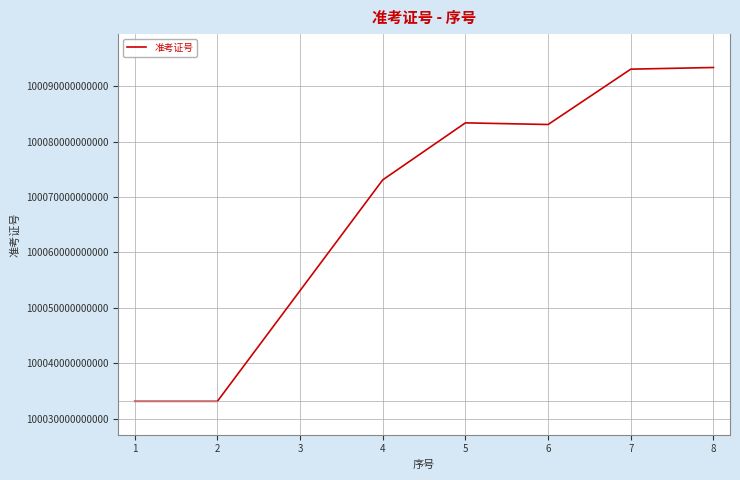

Where is the first local minimum?

2